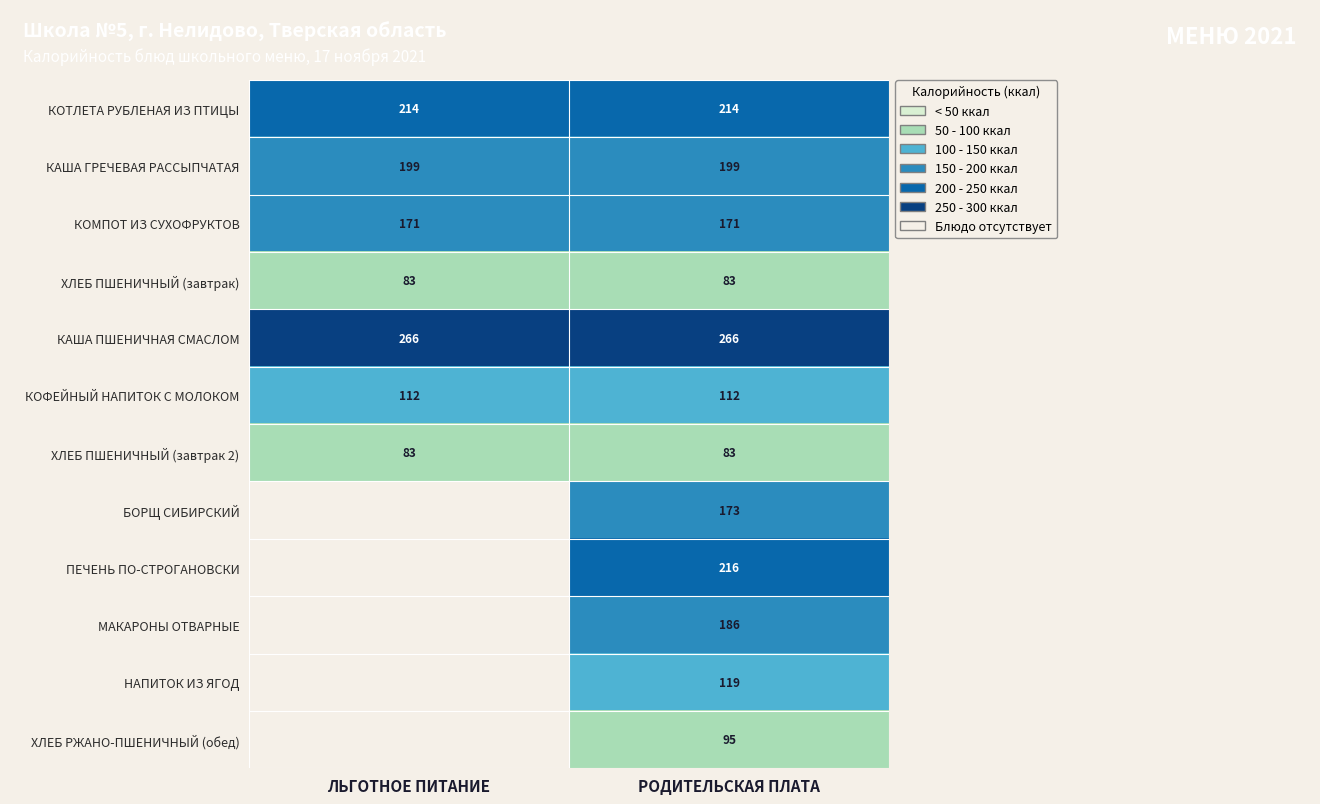

True or false: КОФЕЙНЫЙ НАПИТОК С МОЛОКОМ has a value of 174 at ЛЬГОТНОЕ ПИТАНИЕ.

False